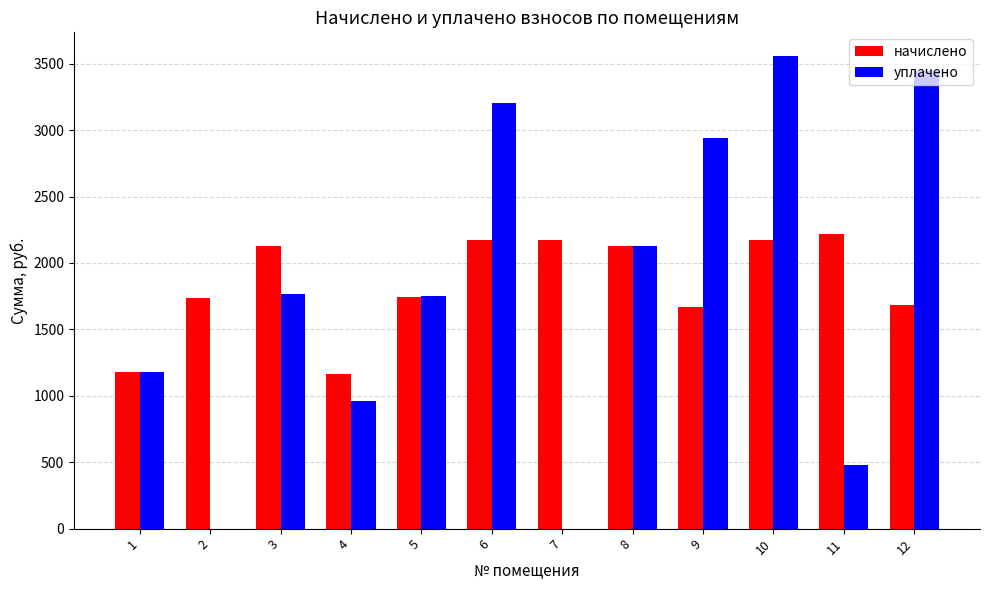

At which label does начислено first exceed 2125?

3